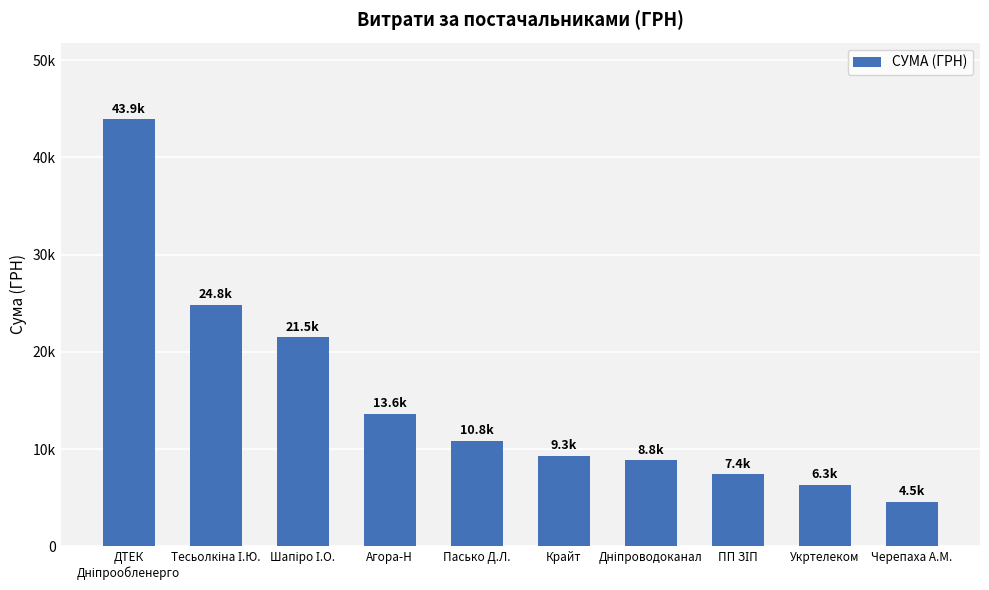

What is the greatest value displayed?

43897.6